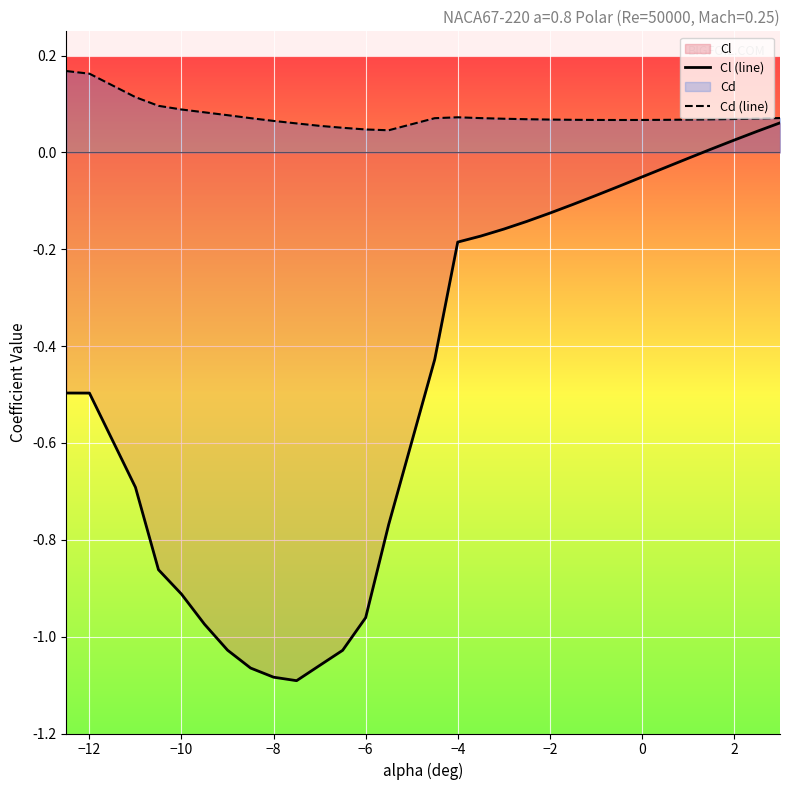

Reading left to right, list all the values displayed in this chart.

Cl (line): -0.5	-0.5	-0.7	-0.9	-0.9	-1.0	-1.0	-1.1	-1.1	-1.1	-1.1	-1.0	-1.0	-0.8	-0.4	-0.2	-0.2	-0.2	-0.1	-0.1	-0.1	-0.1	-0.1	-0.1	-0.0	-0.0	0.0	0.0	0.0	0.1
Cd (line): 0.2	0.2	0.1	0.1	0.1	0.1	0.1	0.1	0.1	0.1	0.1	0.1	0.0	0.0	0.1	0.1	0.1	0.1	0.1	0.1	0.1	0.1	0.1	0.1	0.1	0.1	0.1	0.1	0.1	0.1